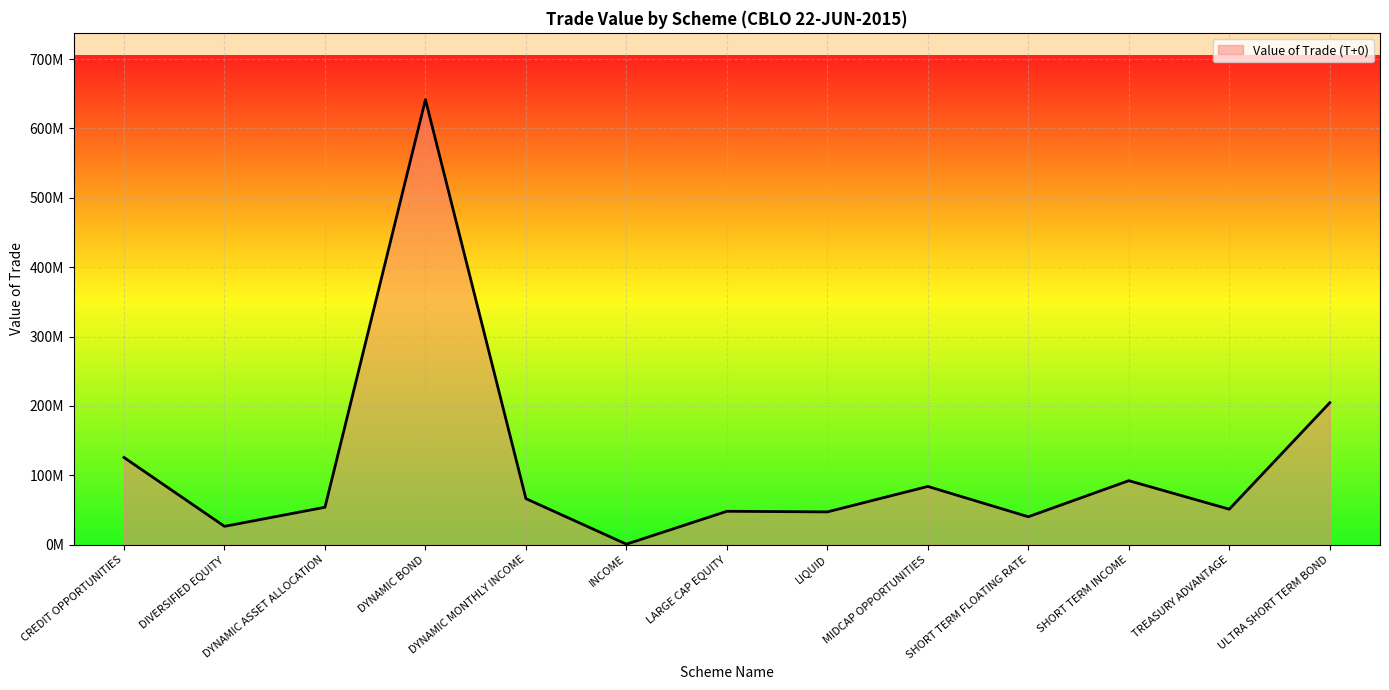

What is the label of the 5th point from the right?

MIDCAP OPPORTUNITIES